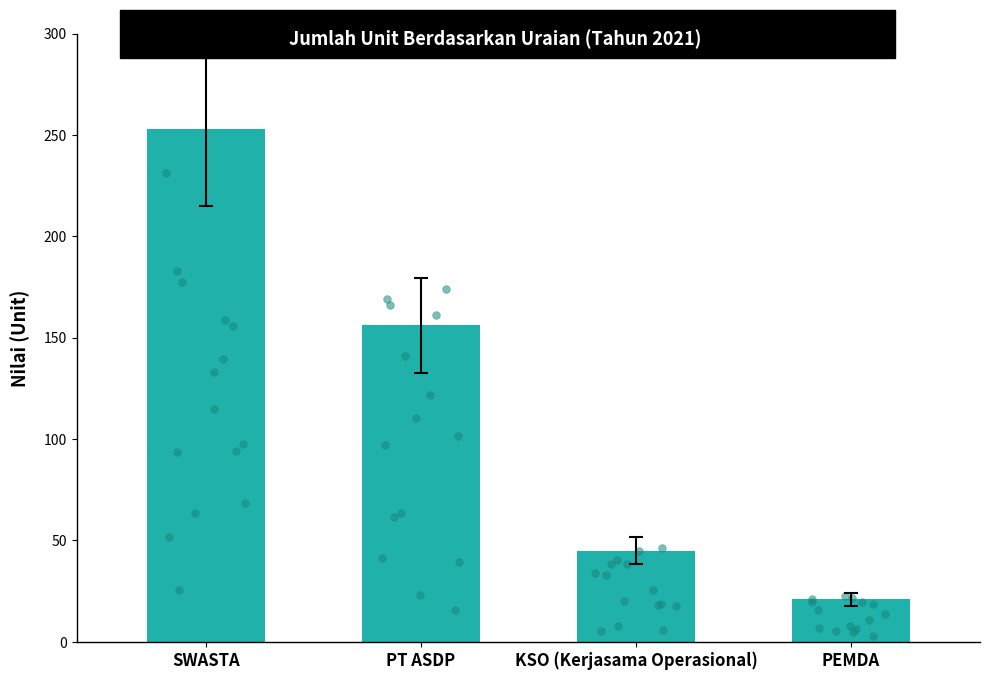

Approximately how many times larger is the value at KSO (Kerjasama Operasional) compared to SWASTA?

0.2